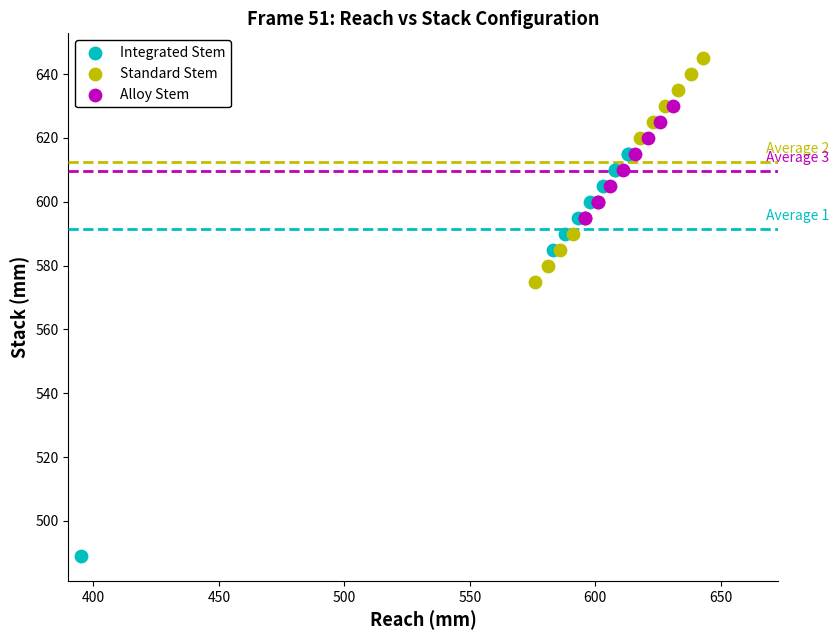

Which series reaches the minimum Y coordinate?

Integrated Stem